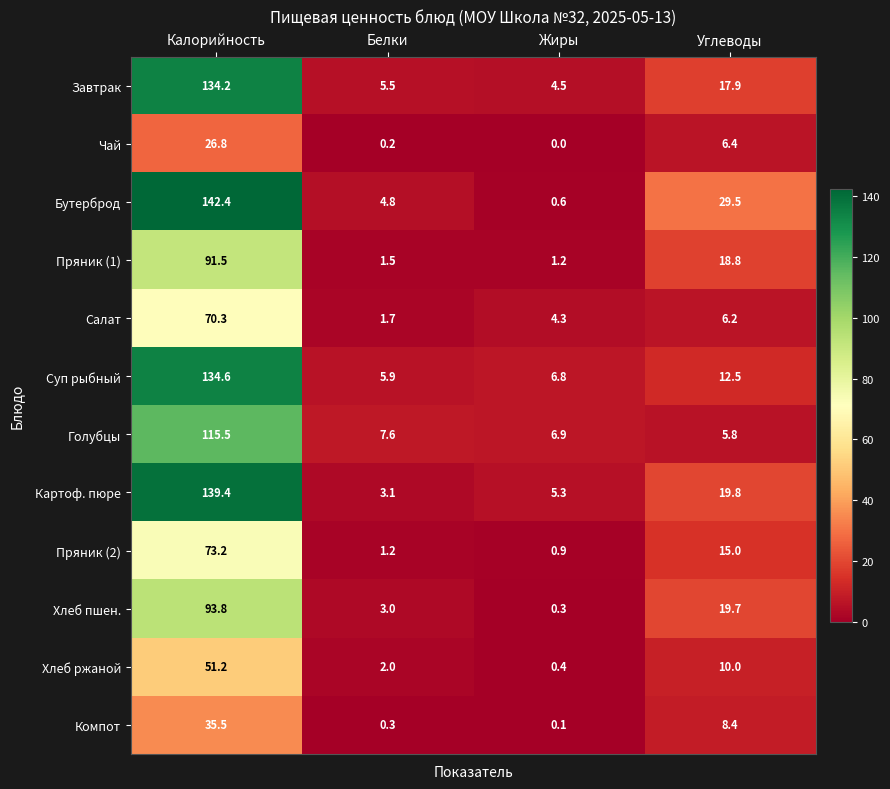

What is the sum of the Компот values at Углеводы and Белки?

8.7